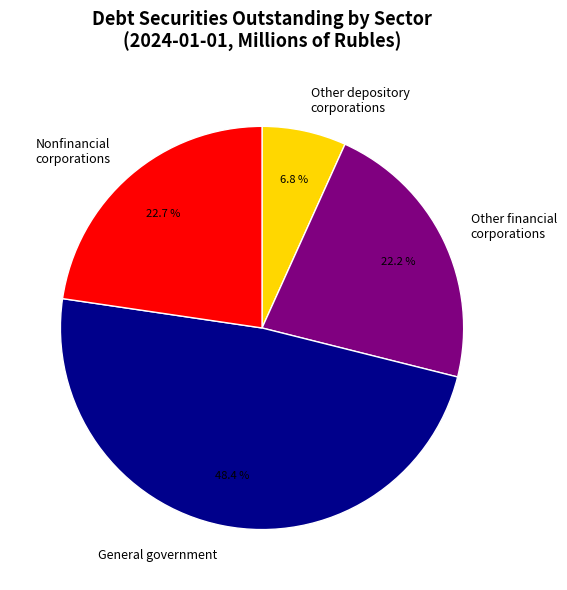

Count the number of slices in the pie.

4